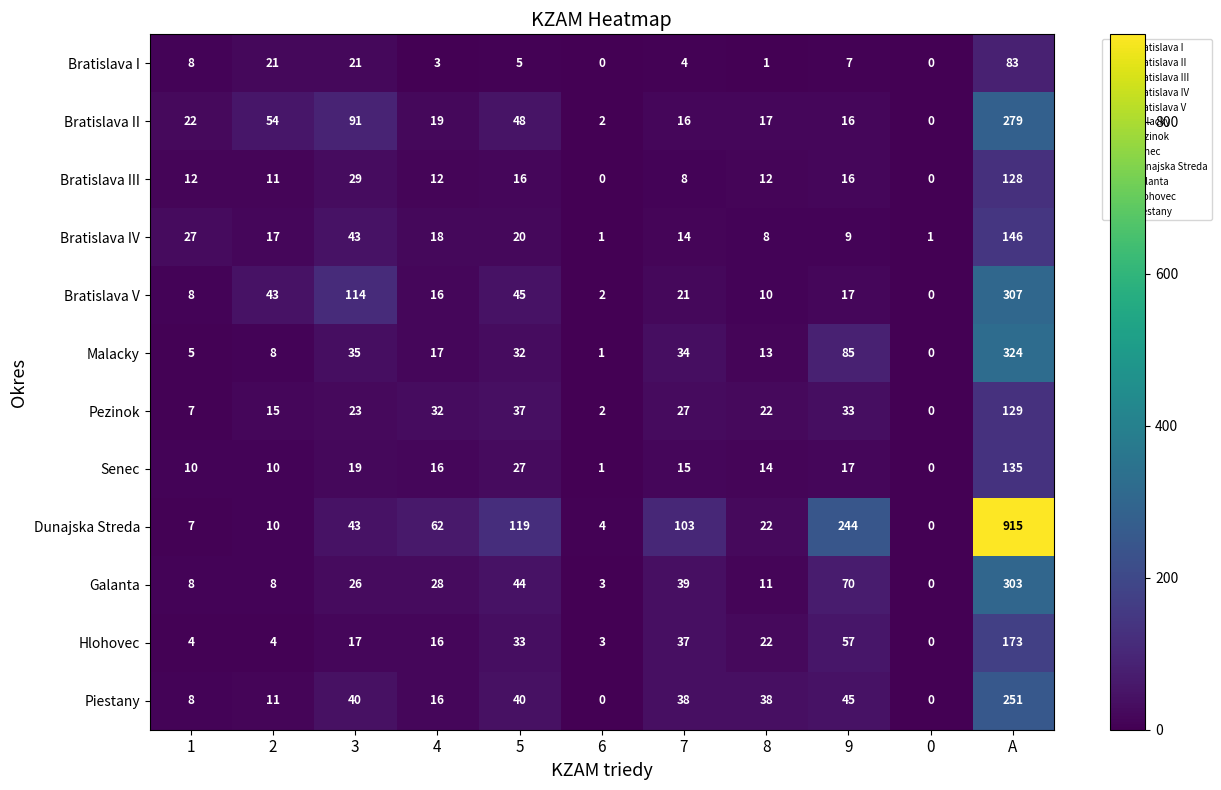

Rank the series by their maximum value, from highest to lowest.

Dunajska Streda, Malacky, Bratislava V, Galanta, Bratislava II, Piestany, Hlohovec, Bratislava IV, Senec, Pezinok, Bratislava III, Bratislava I